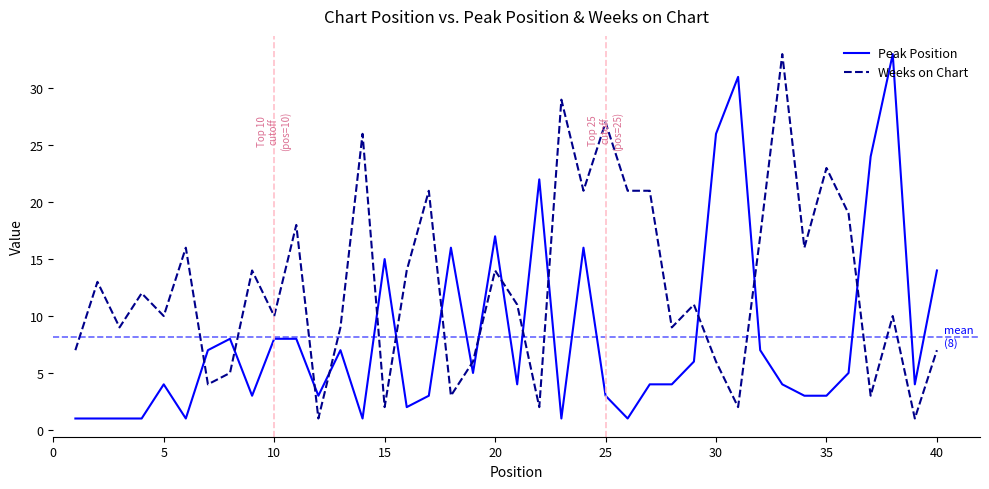

True or false: Peak Position and Weeks on Chart intersect in this chart.

True